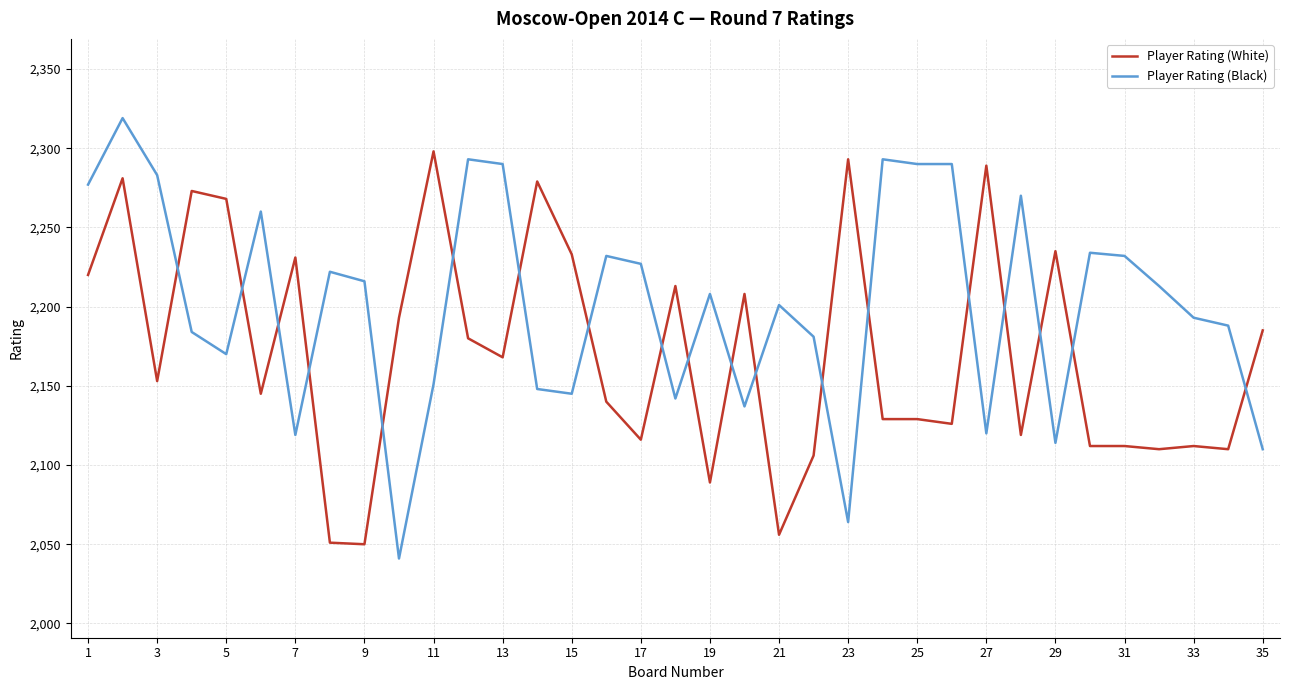

Which series has the widest spread of values?

Player Rating (Black)